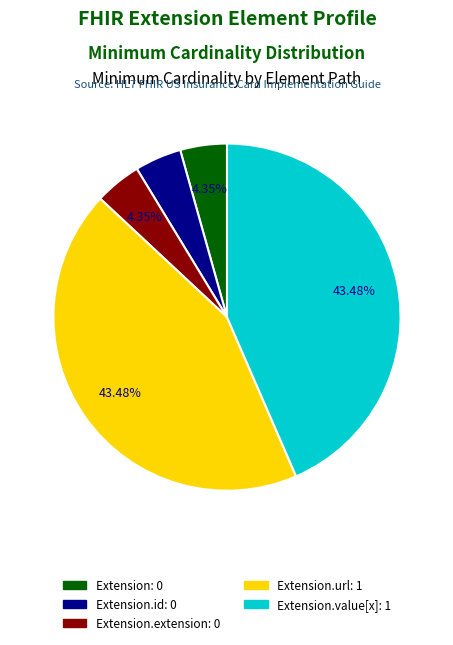

Is there any slice that represents more than half of the pie?

No